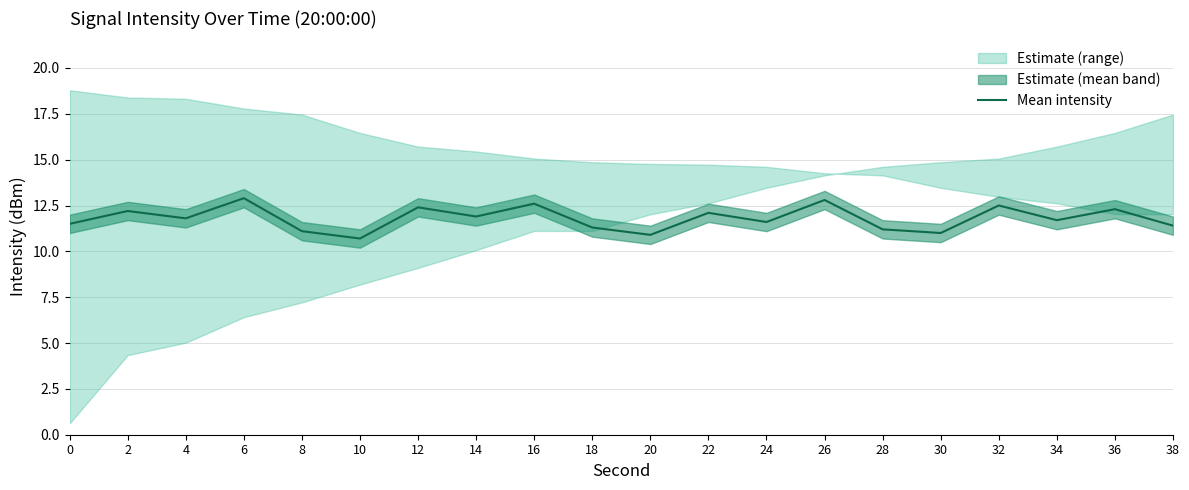

Where is the data nearest to the value 11?

30